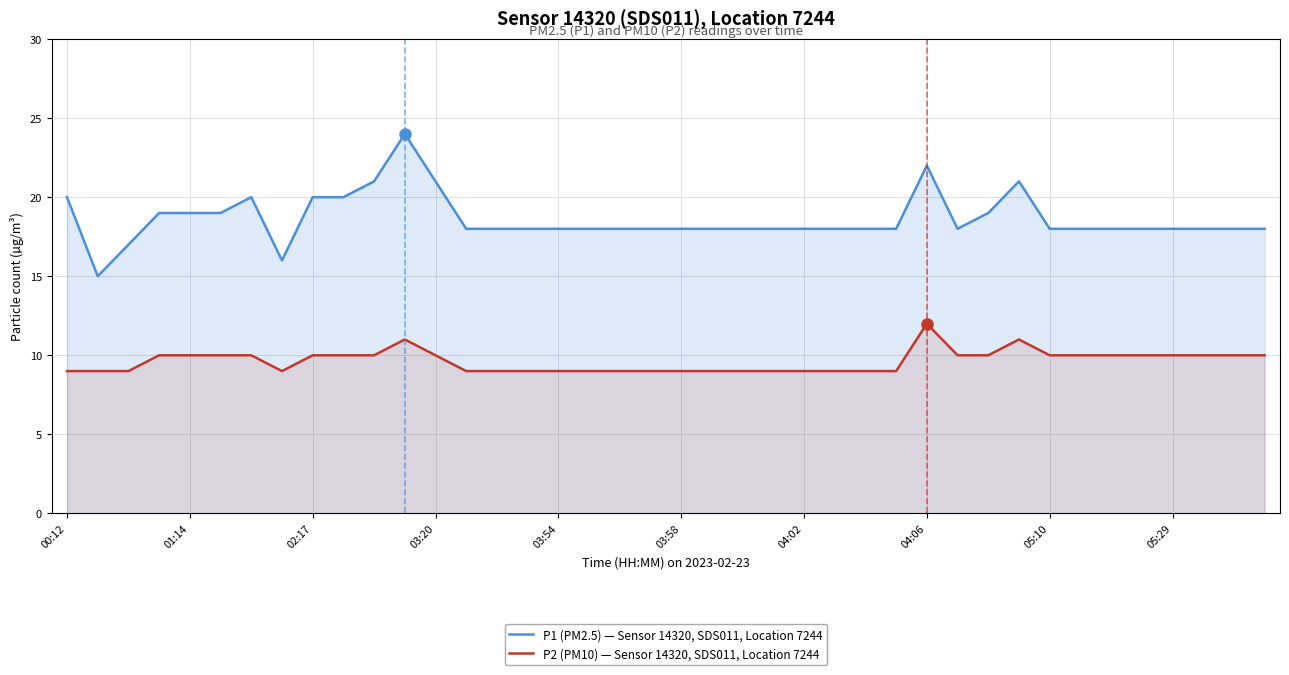

What is the smallest value displayed?

9